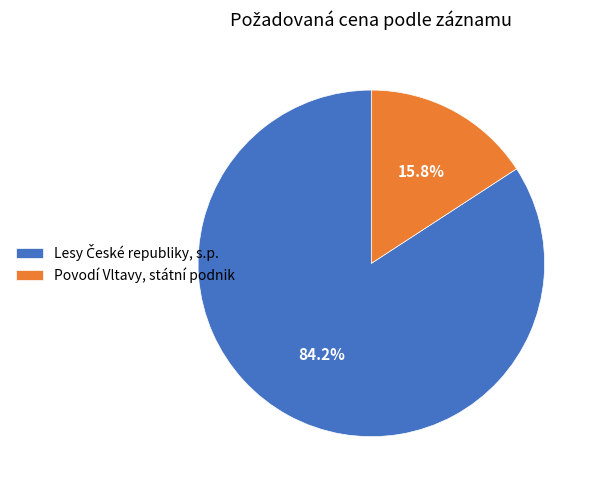

Which slice is the smallest?

Povodí Vltavy, státní podnik